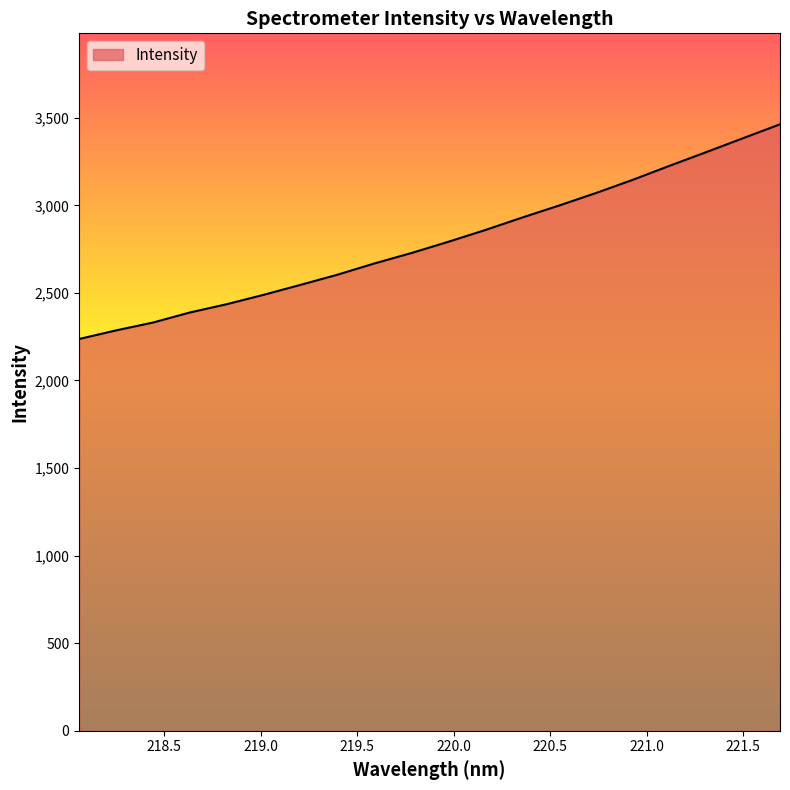

True or false: there are more than 2 points higher than both neighbors.

False